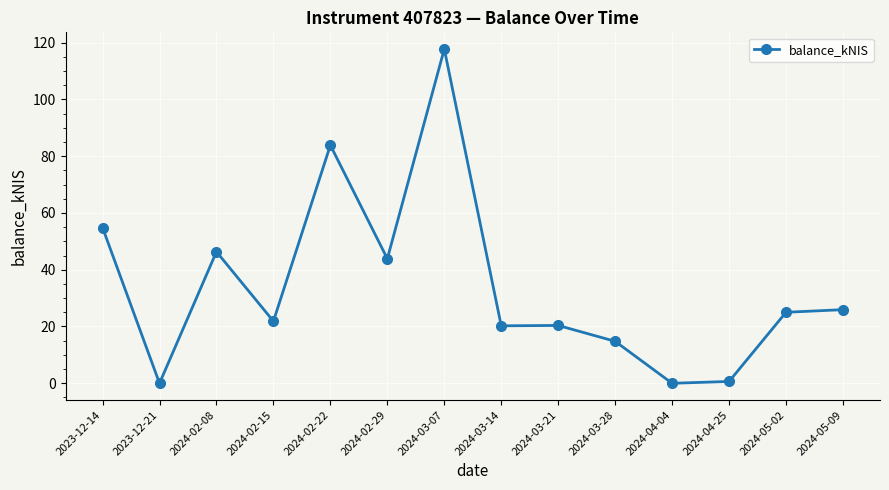

True or false: the data shows 18.7 at 2024-02-08.

False